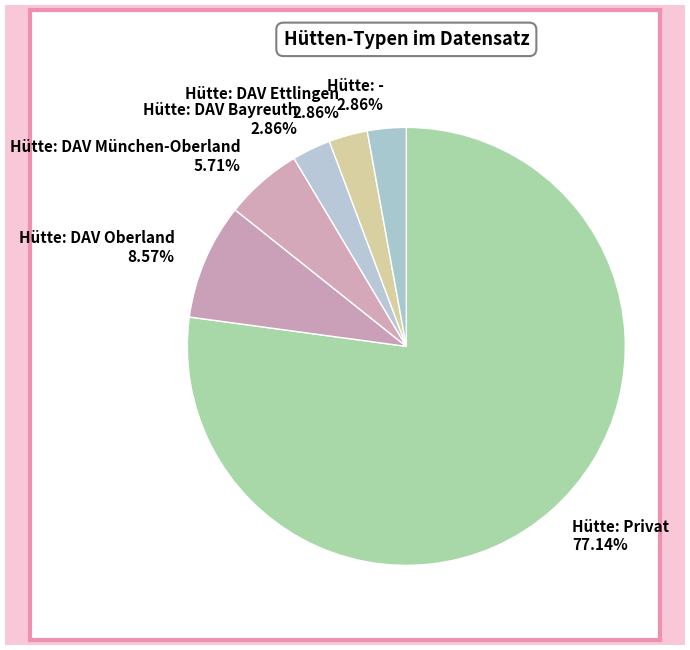

Which has a higher value, Hütte: DAV München-Oberland 5.71% or Hütte: DAV Oberland 8.57%?

Hütte: DAV Oberland 8.57%